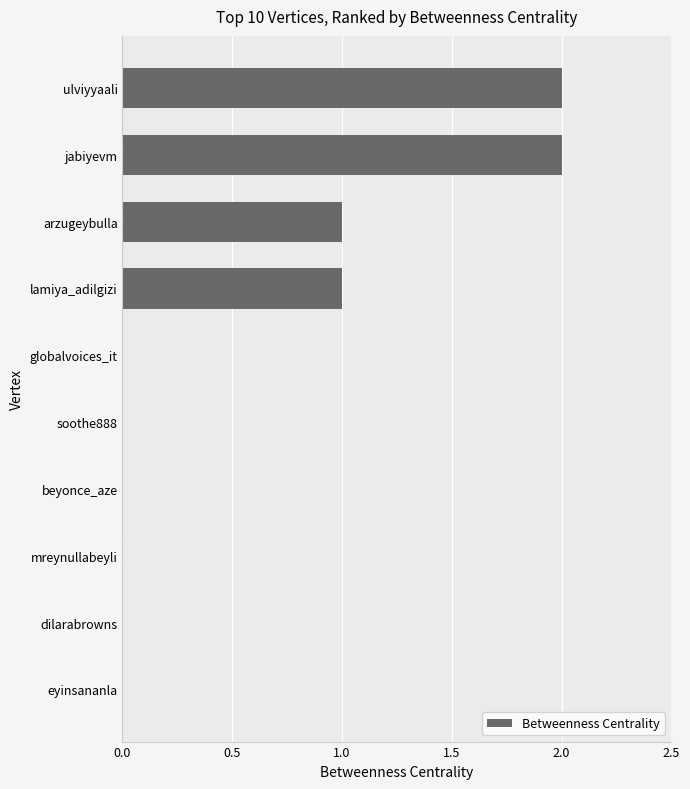

How many values are between 0 and 1?

8